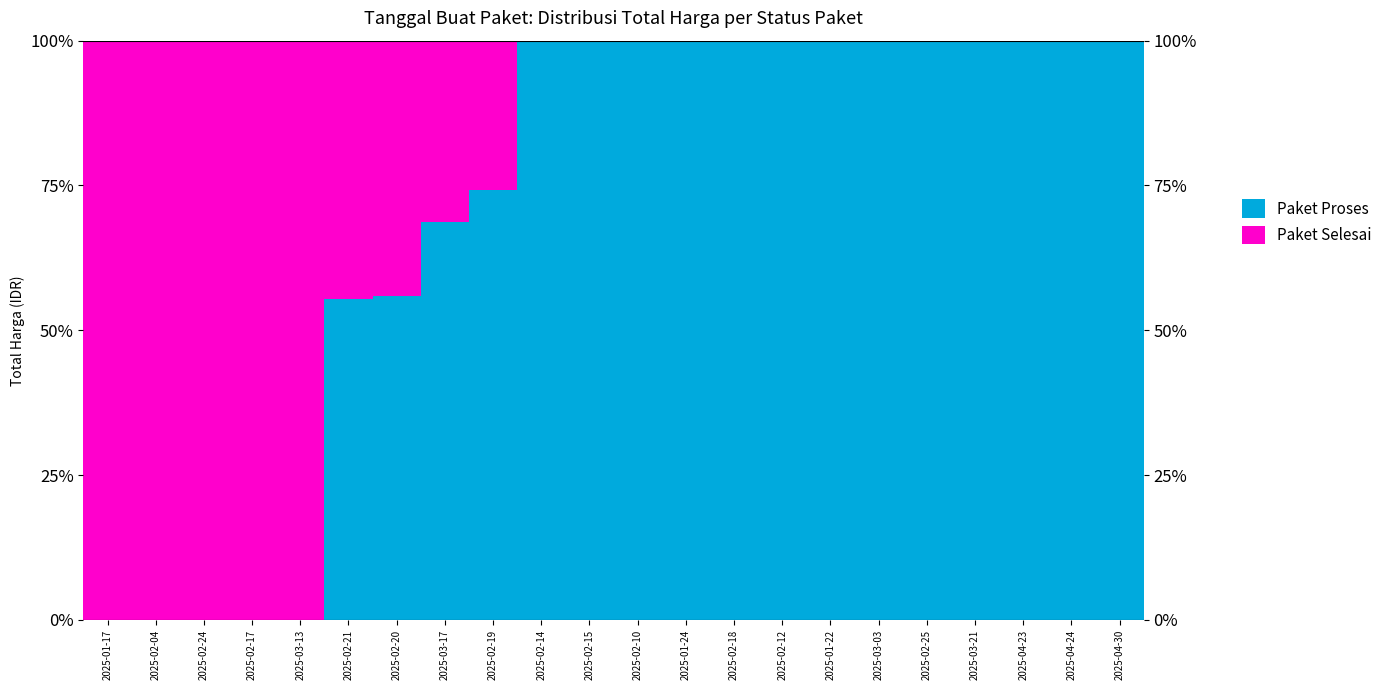

At 2025-02-15, list the series in order from smallest to largest.

Paket Selesai, Paket Proses